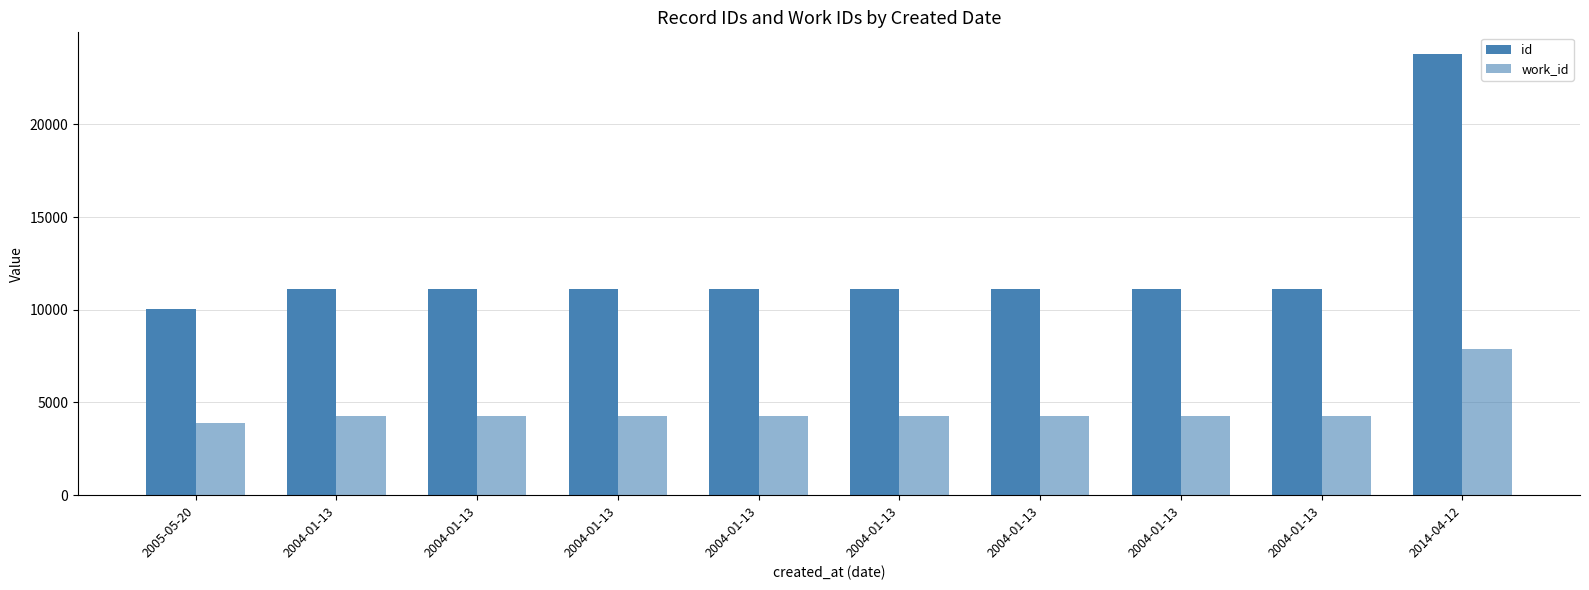

Reading left to right, transcribe all the data shown in this chart.

id: 2005-05-20=10030	2004-01-13=11119	2004-01-13=11120	2004-01-13=11122	2004-01-13=11123	2004-01-13=11124	2004-01-13=11125	2004-01-13=11126	2004-01-13=11127	2014-04-12=23777
work_id: 2005-05-20=3873	2004-01-13=4269	2004-01-13=4269	2004-01-13=4269	2004-01-13=4269	2004-01-13=4269	2004-01-13=4269	2004-01-13=4269	2004-01-13=4269	2014-04-12=7864